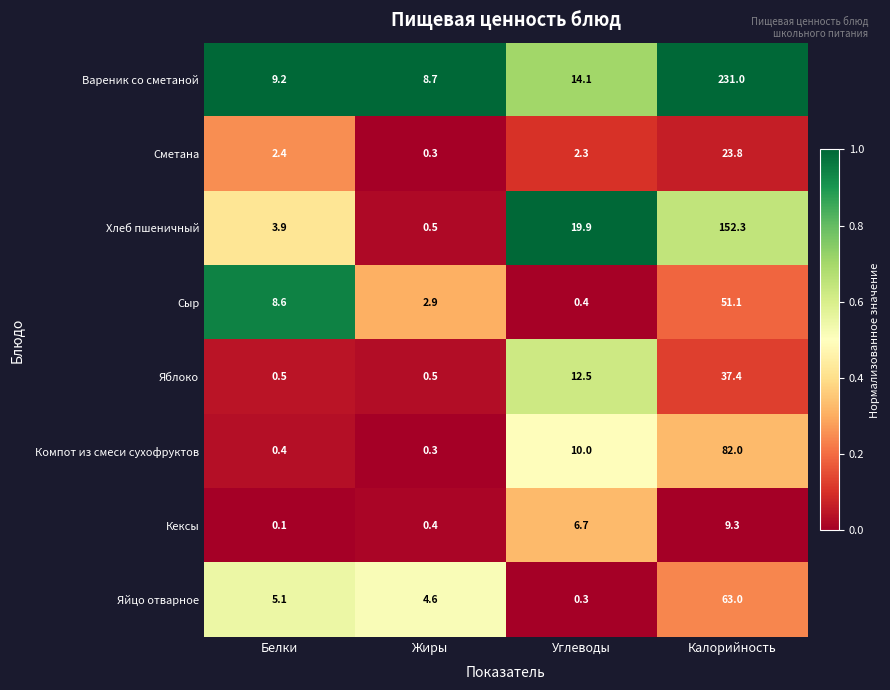

Is it true that Яйцо отварное equals 3.2 at Белки?

False